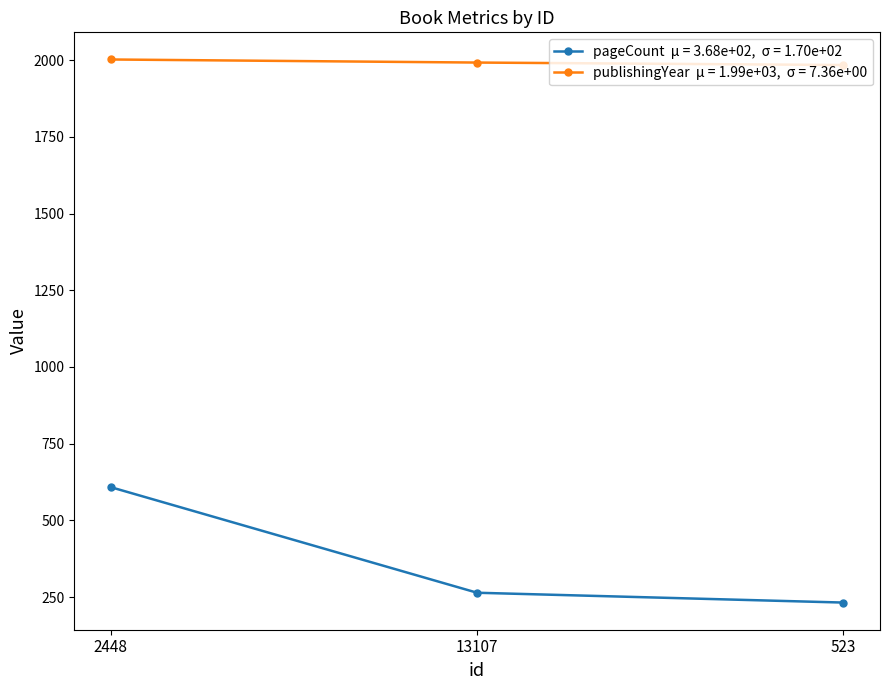

What position from the left is 13107?

2